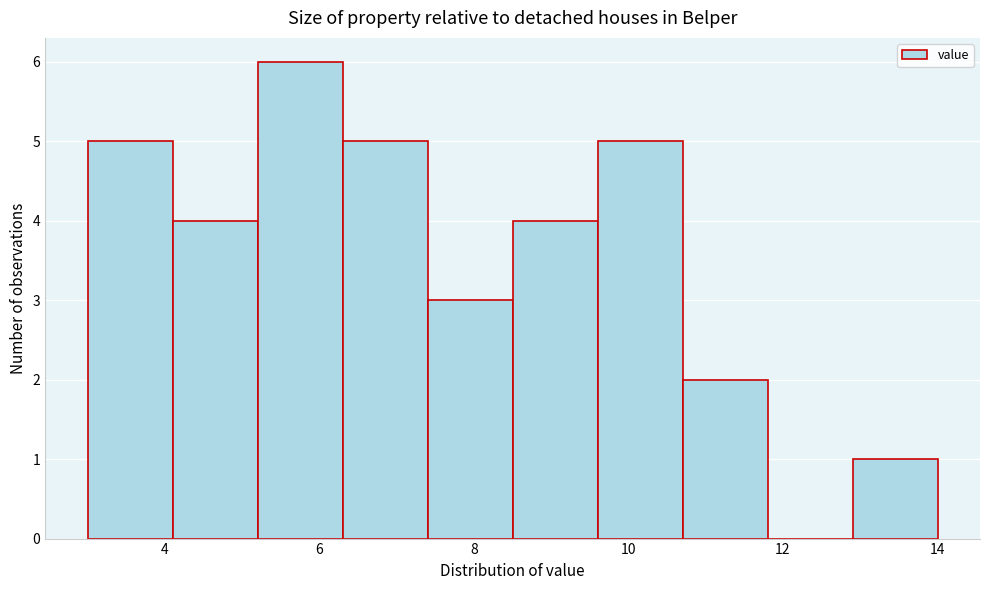

How tall is the bar that spans 9.6 to 10.7 on the x-axis? Neither the bar edges nor the heights are printed on the chart, so give them approximately, as read against the axes.

5